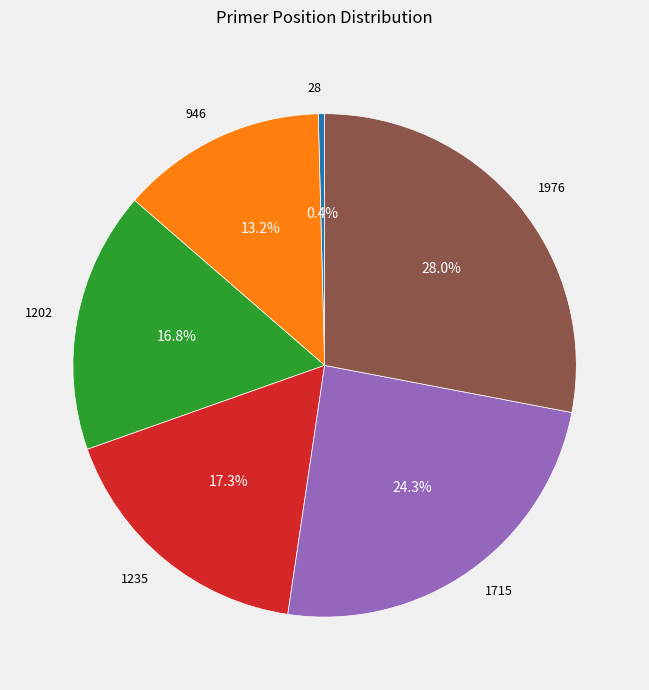

What is the largest slice in the pie chart?

1976